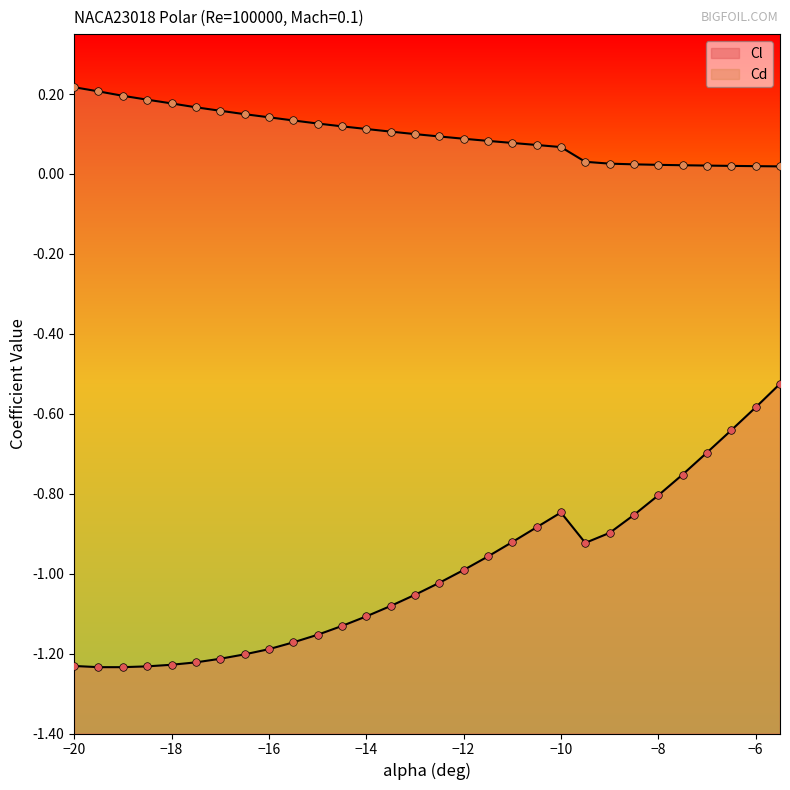

Which series reaches the maximum Y coordinate?

Cd